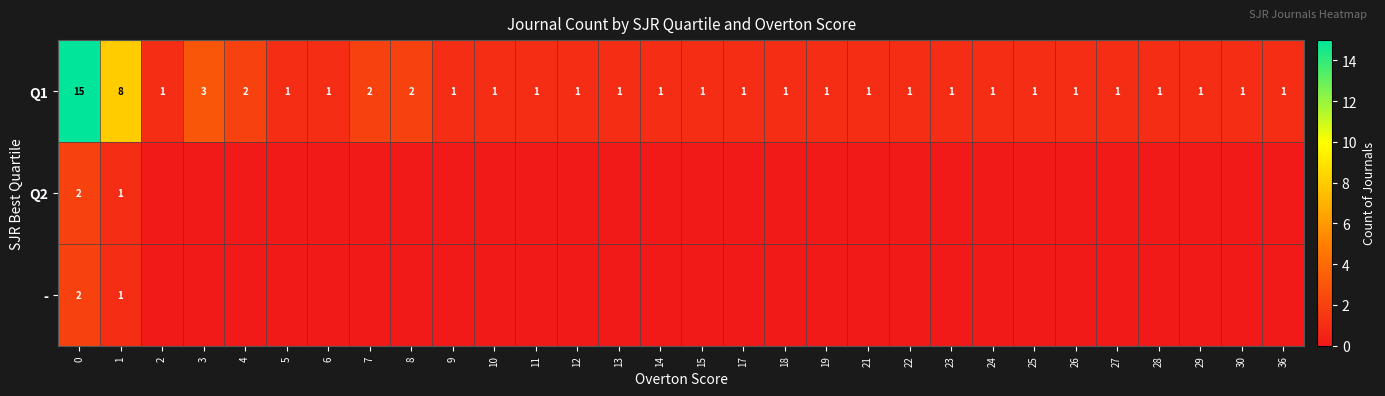

Is it true that Q1 equals 1 at 6?

True